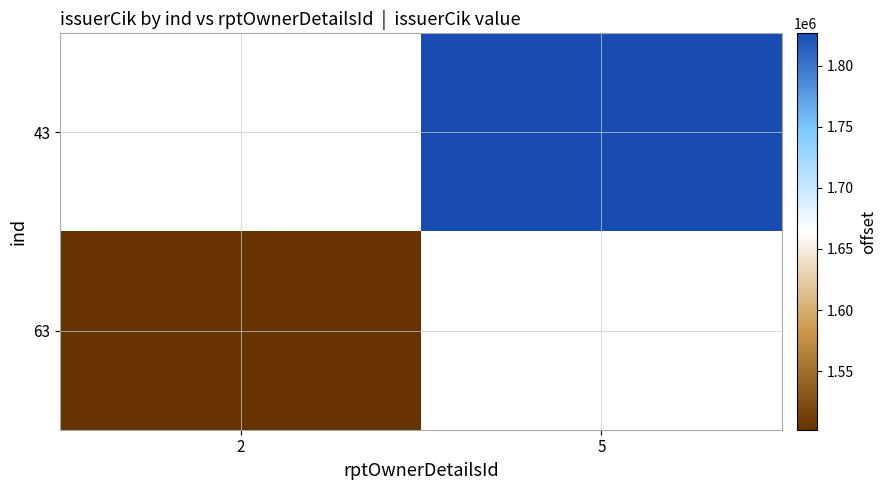

Rank the series by their average value, from highest to lowest.

43, 63